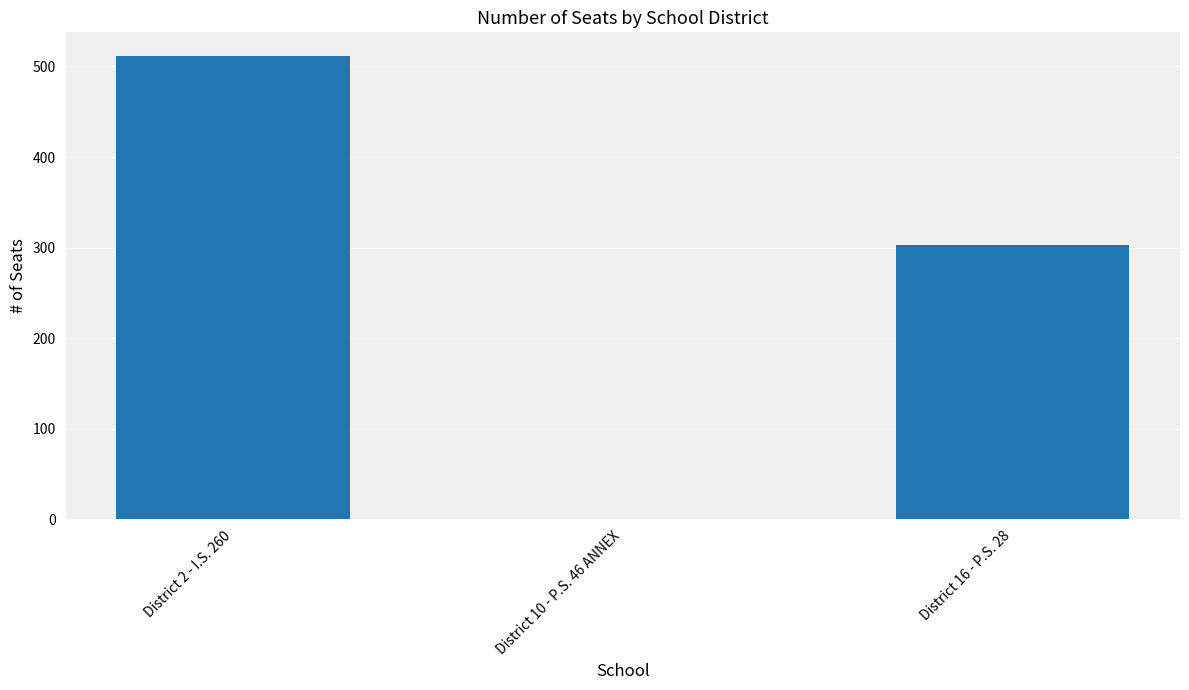

The value at District 10 - P.S. 46 ANNEX is 0. True or false?

True